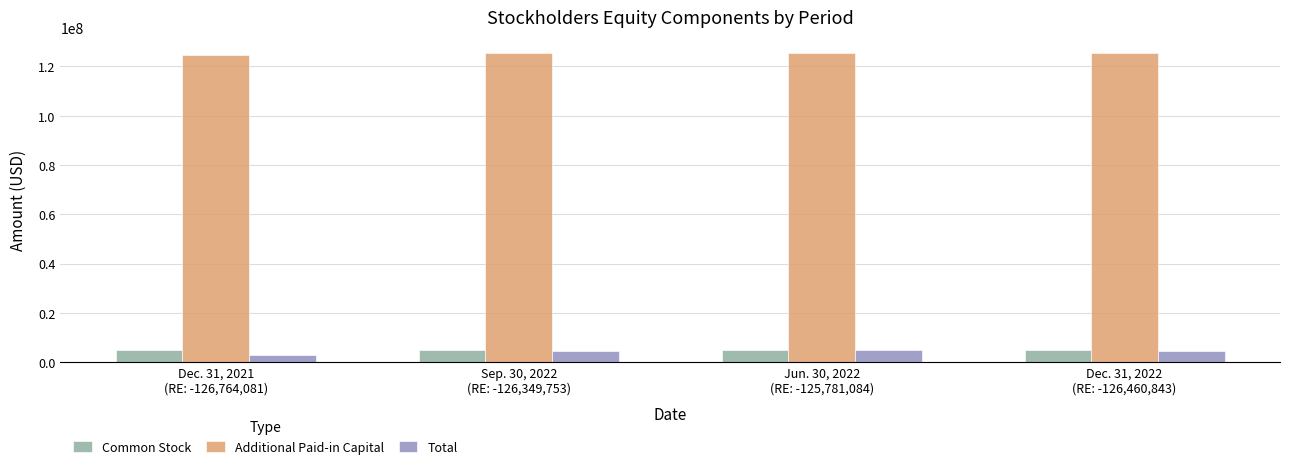

What is the difference between the Common Stock values at Sep. 30, 2022
(RE: -126,349,753) and Dec. 31, 2021
(RE: -126,764,081)?

122332